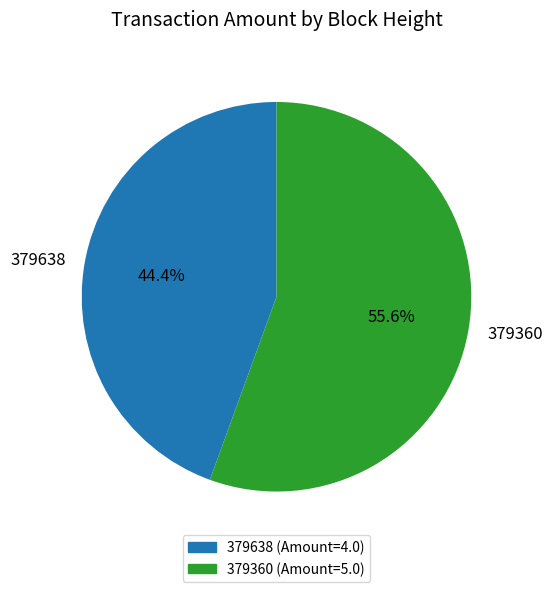

True or false: 379360 accounts for 56% of the total.

True